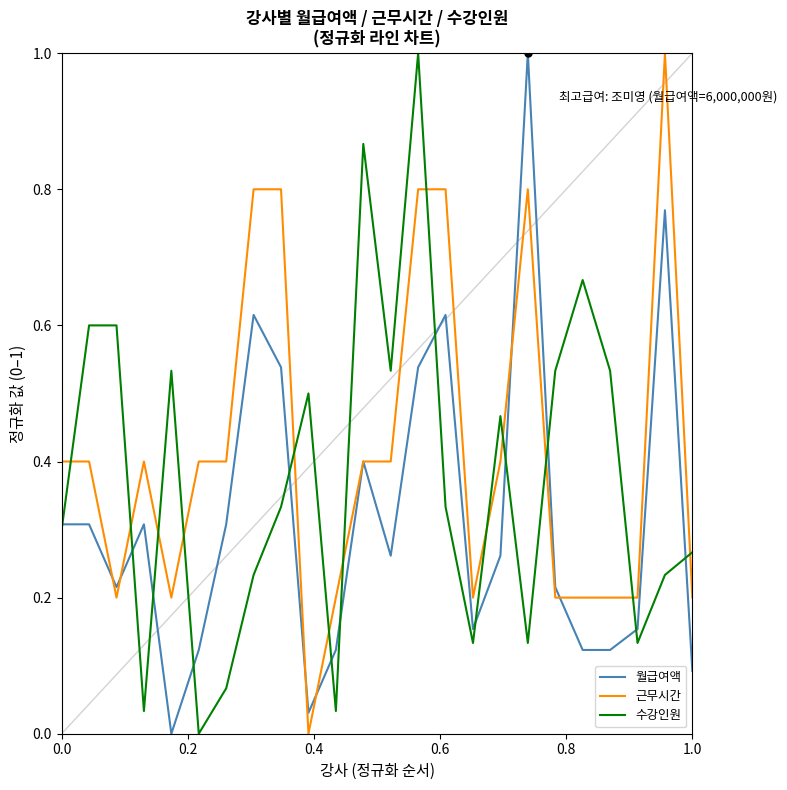

How many distinct data groups are displayed?

3